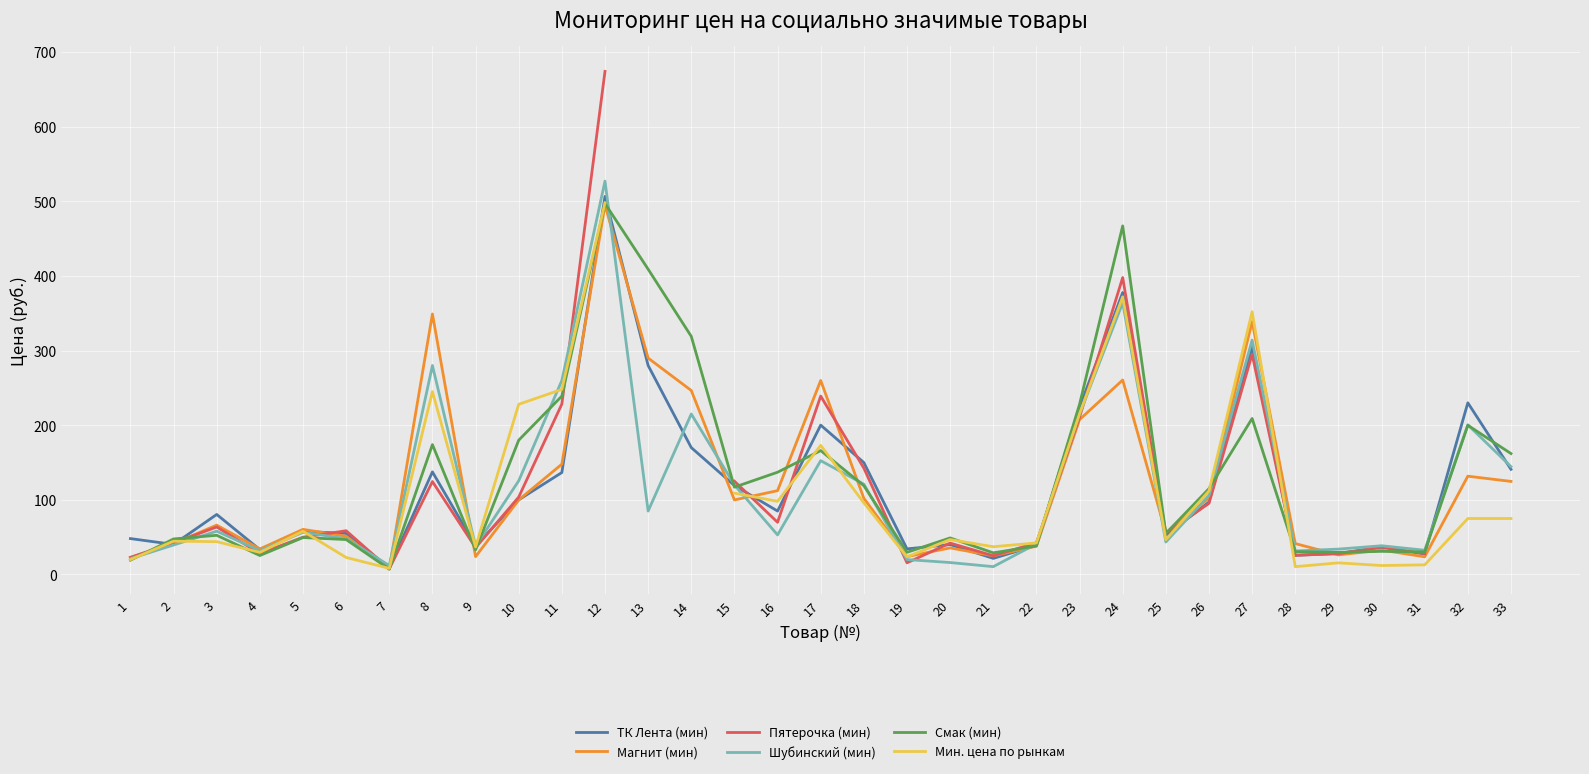

How many intersections are there between Магнит (мин) and Мин. цена по рынкам?

10